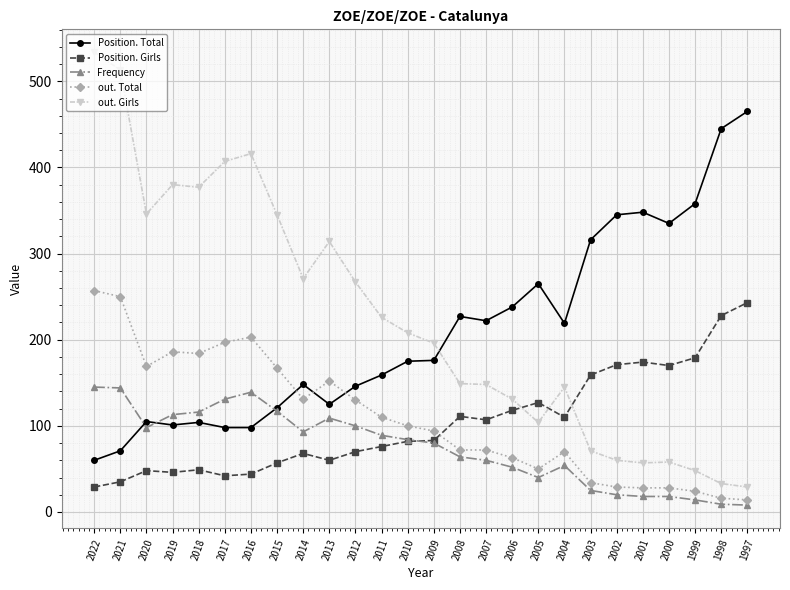

Rank the series by their maximum value, from highest to lowest.

out. Girls, Position. Total, out. Total, Position. Girls, Frequency